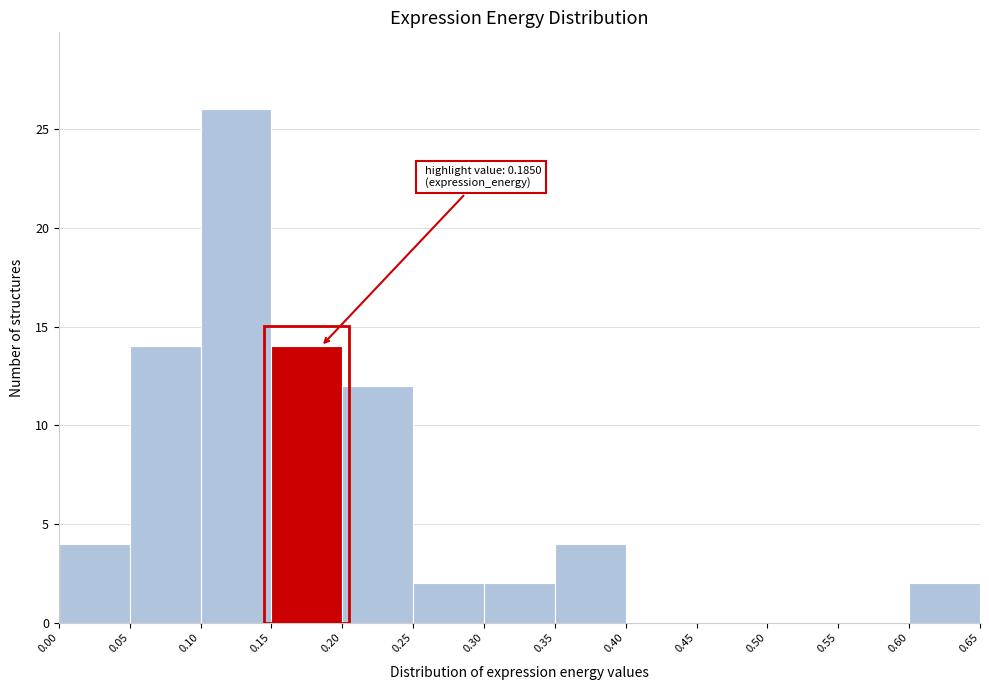

Which range on the x-axis has the tallest bar?

0.10 to 0.15